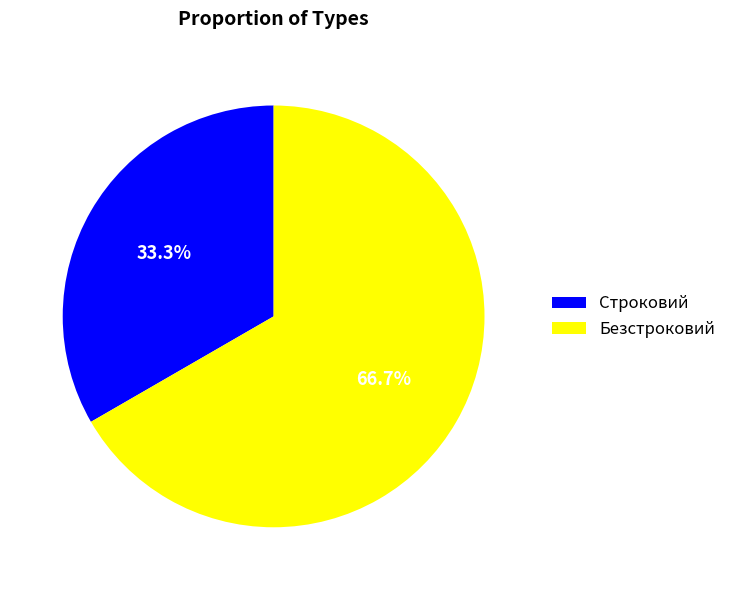

How many slices are in this pie chart?

2